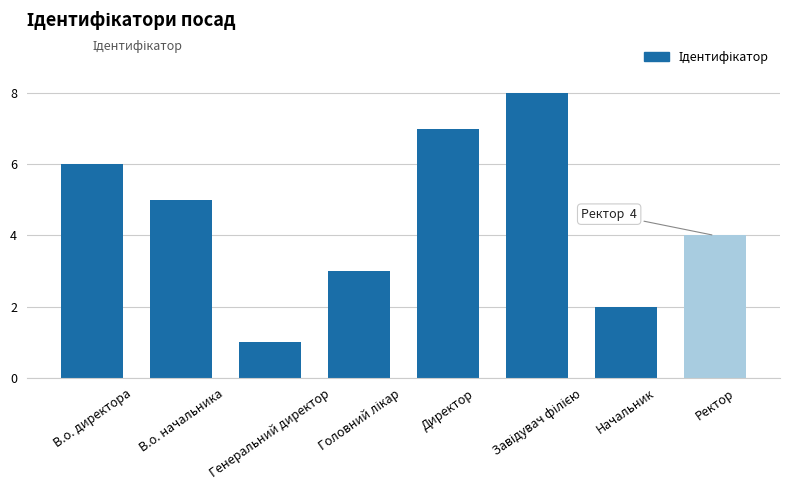

What is the greatest value displayed?

8